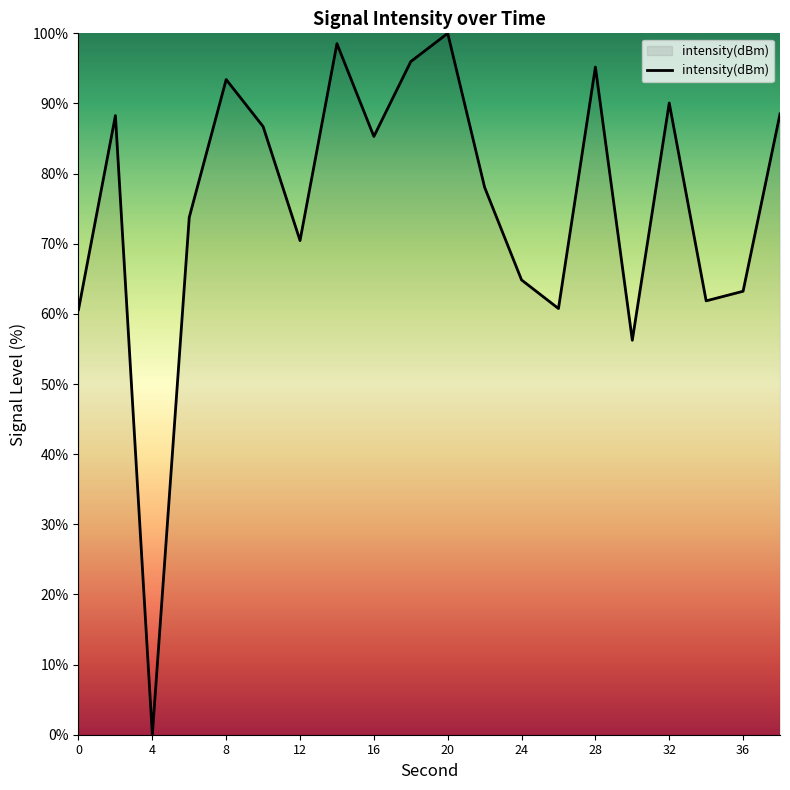

What is the difference between the maximum and minimum values?

100.0